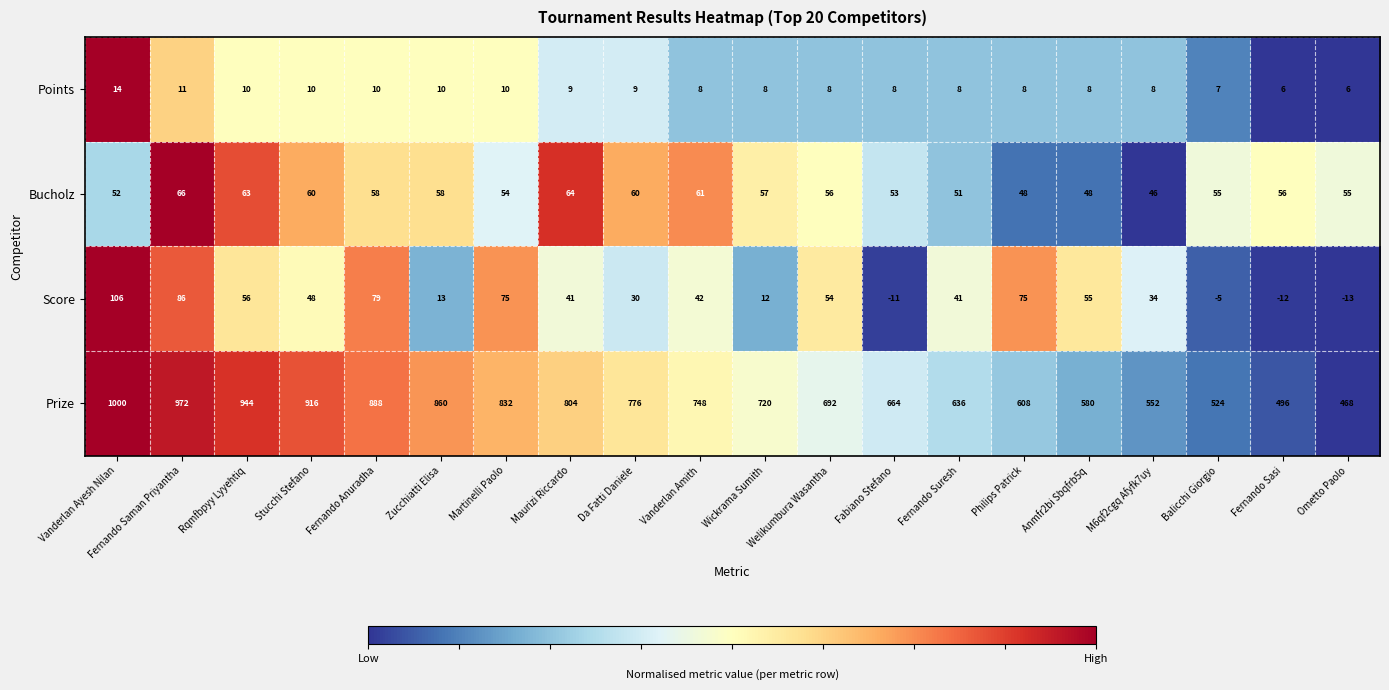

Which series has the largest range (max minus min)?

Prize